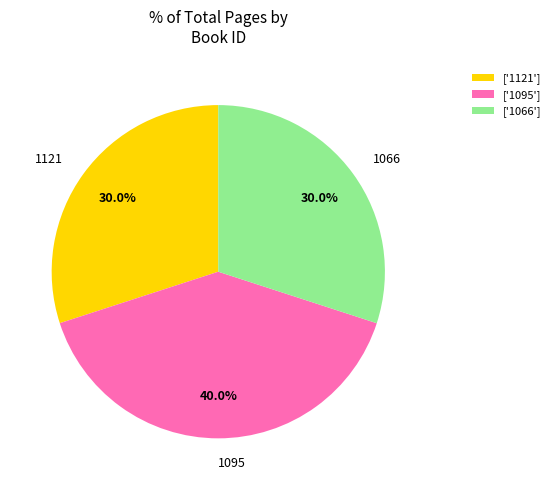

Combined, what portion of the pie is ['1121'] and ['1095']?

70.0%